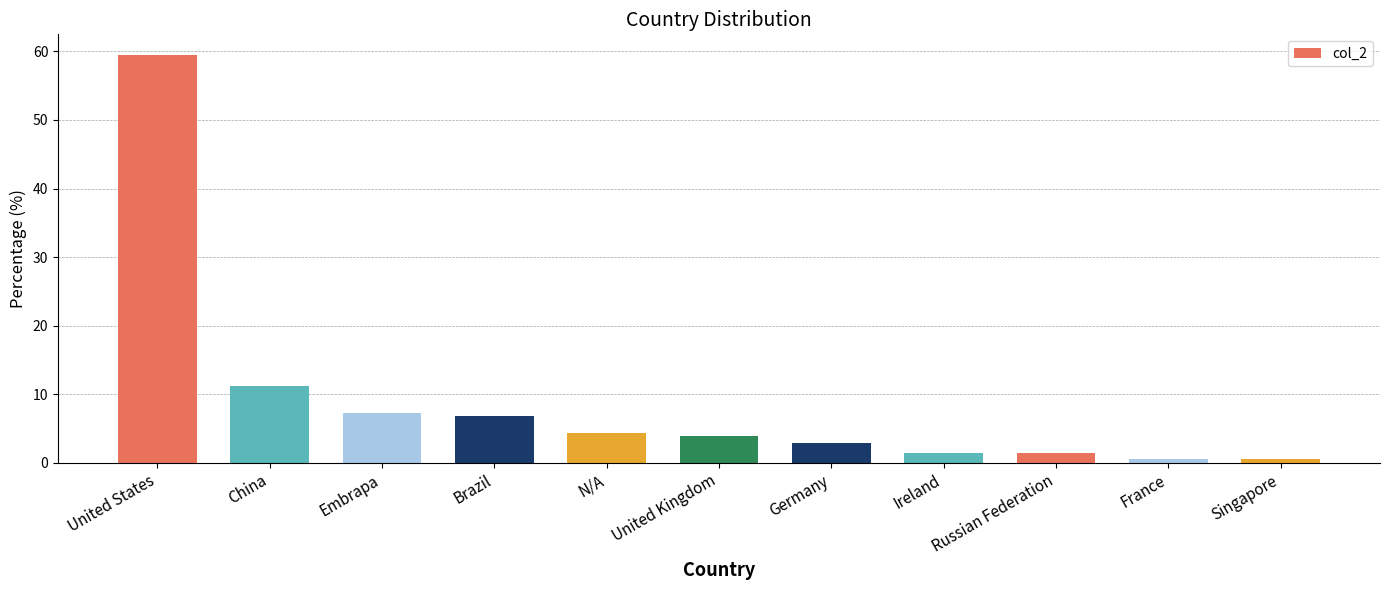

Is it true that the value at United States is 59.5?

True